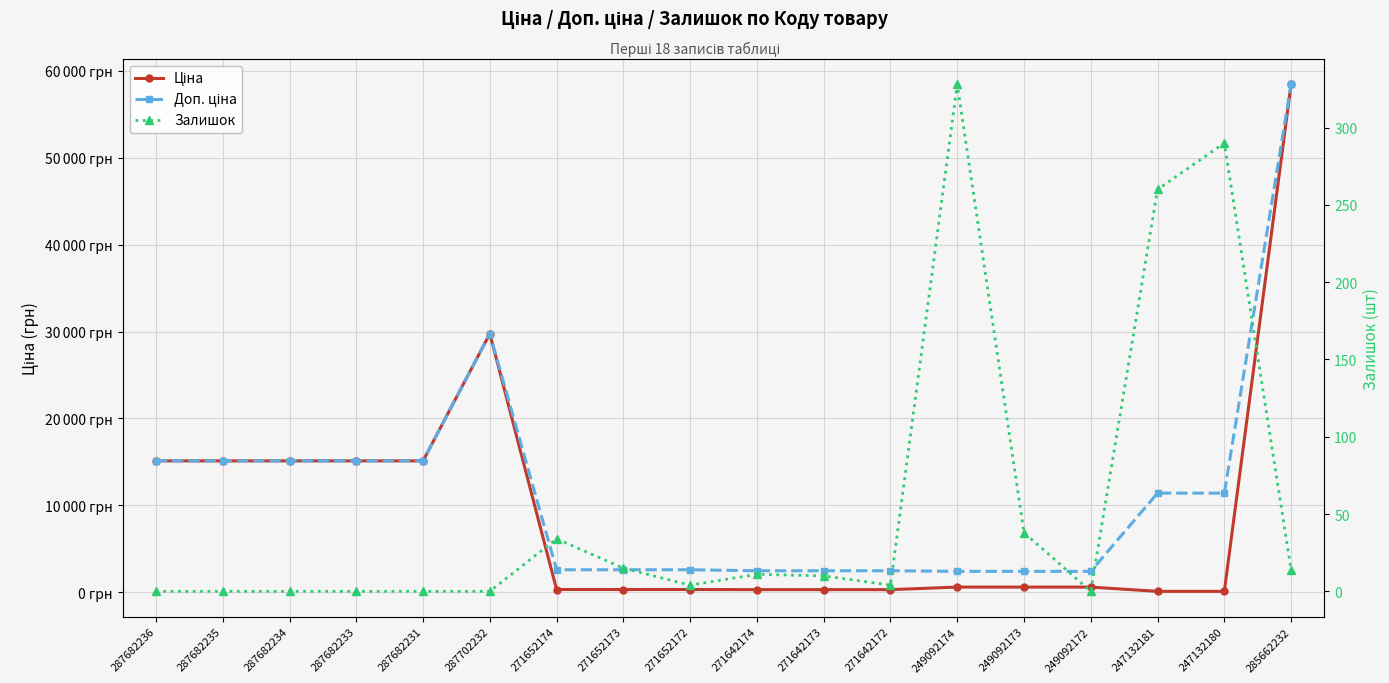

True or false: Залишок and Доп. ціна intersect in this chart.

False